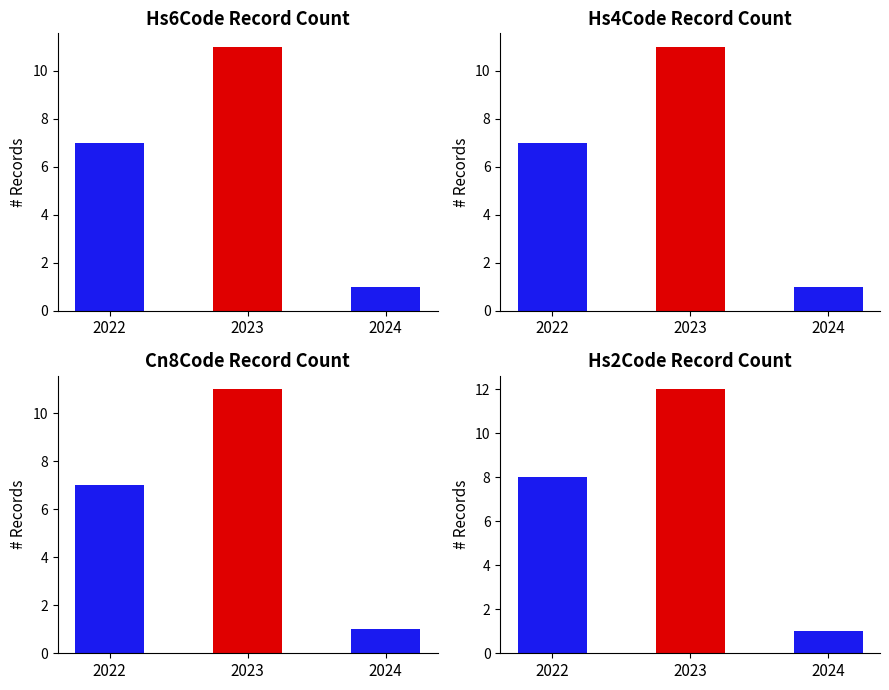

What is the minimum value shown in the chart?

1